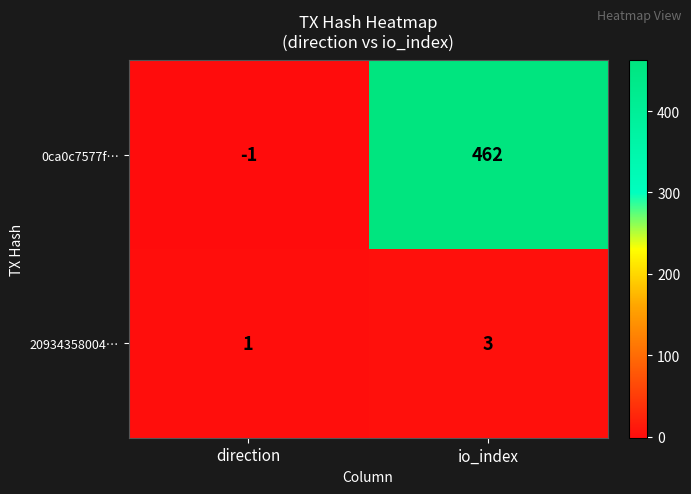

What is the sum of all 20934358004… values?

4